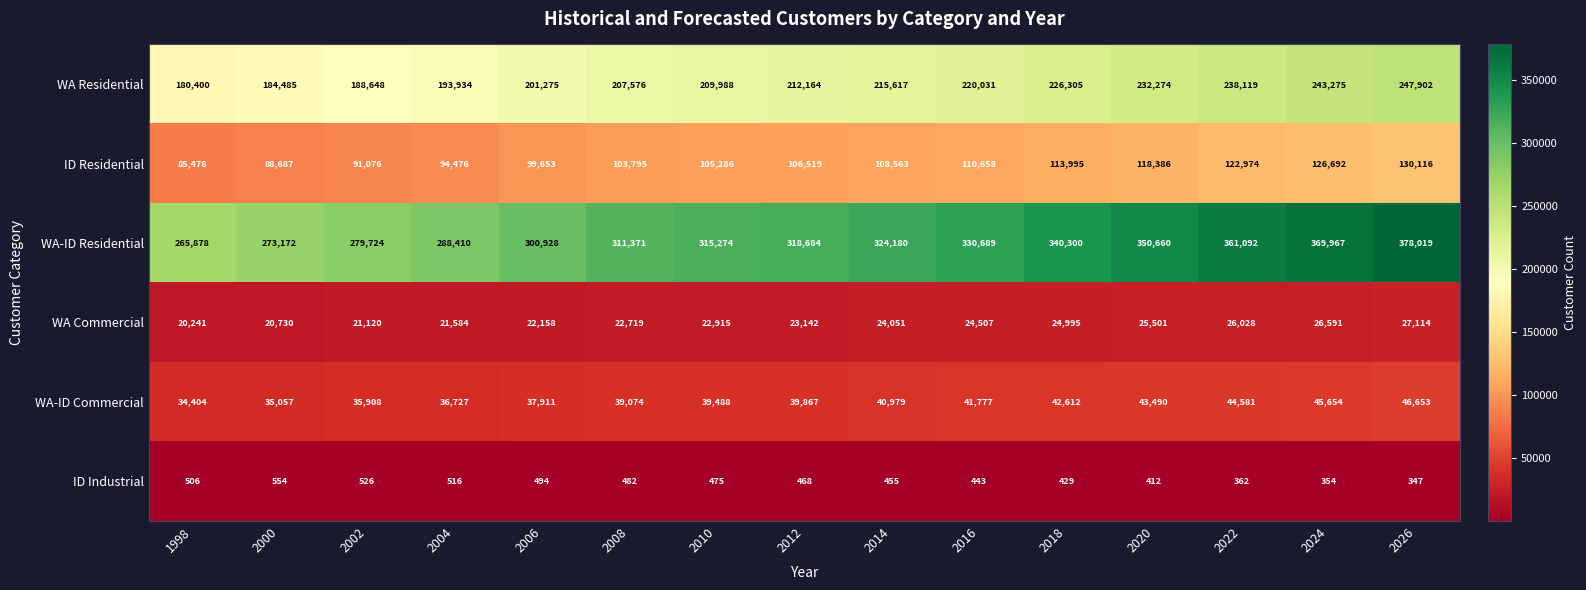

Is it true that WA Commercial equals 40050 at 2016?

False